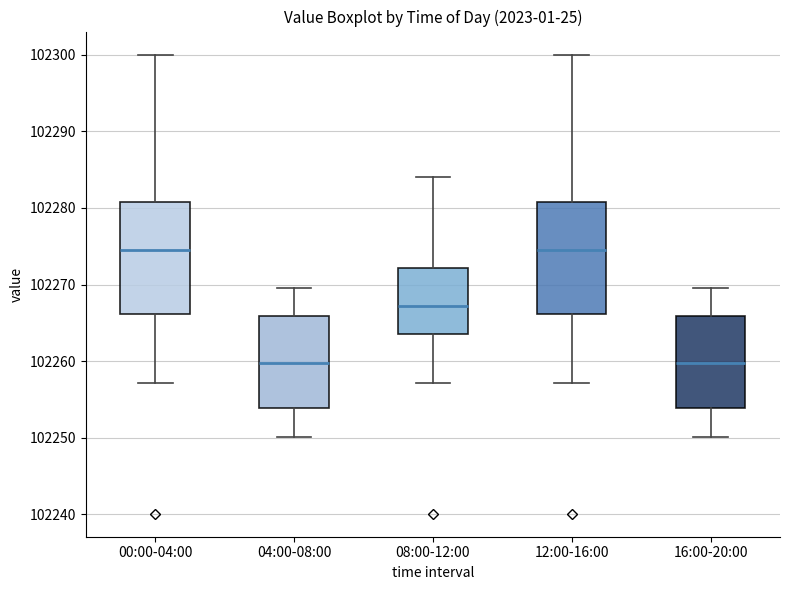

Where does the lower whisker of the box for 04:00-08:00 end on the y-axis? The values are not printed on the chart, so give them approximately, as read against the axis.

102250